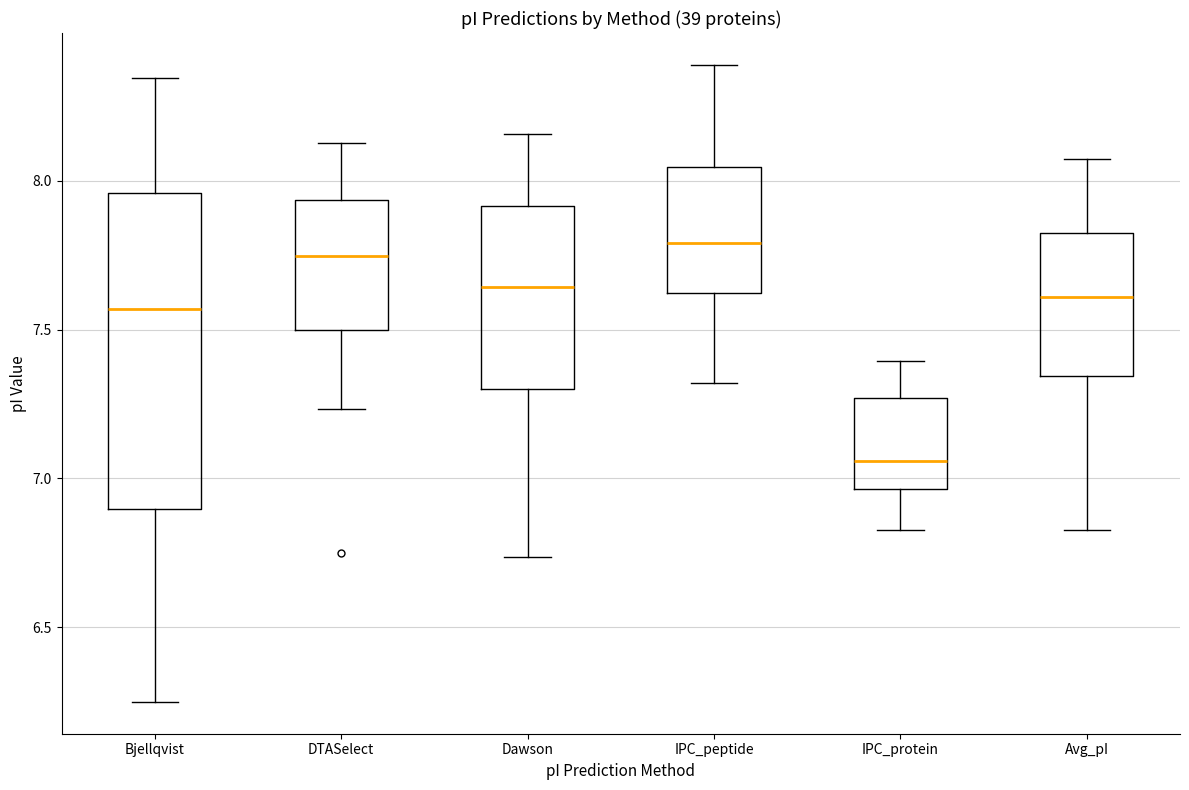

Where does the upper whisker of the box for Bjellqvist end on the y-axis? The values are not printed on the chart, so give them approximately, as read against the axis.

8.35